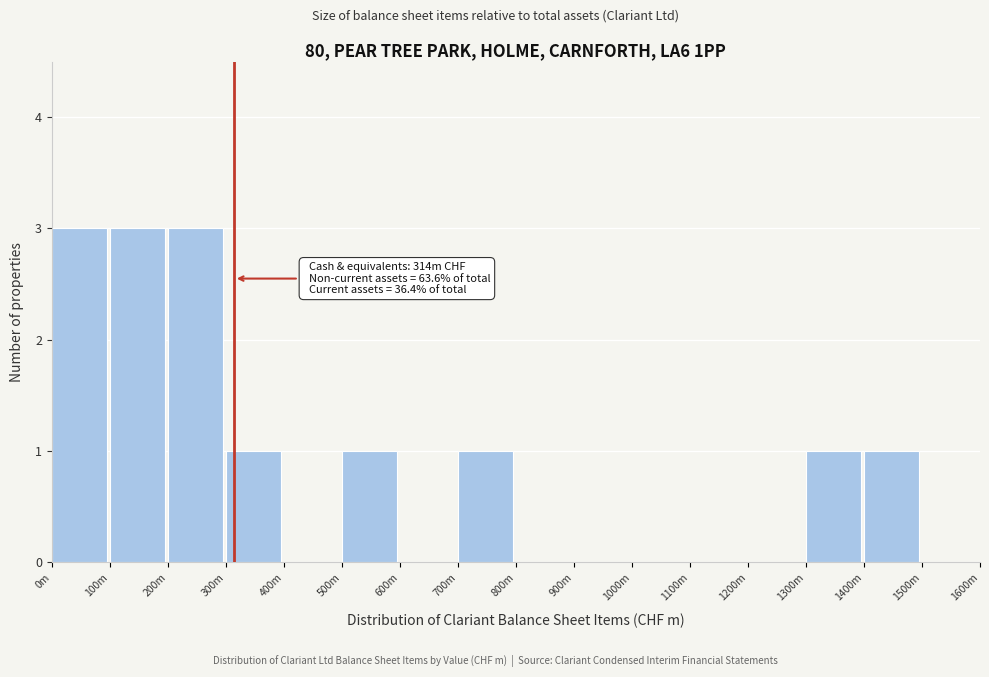

Reading right to left, what are all the values shown in this chart?

1500m=0	1400m=1	1300m=1	1200m=0	1100m=0	1000m=0	900m=0	800m=0	700m=1	600m=0	500m=1	400m=0	300m=1	200m=3	100m=3	0m=3